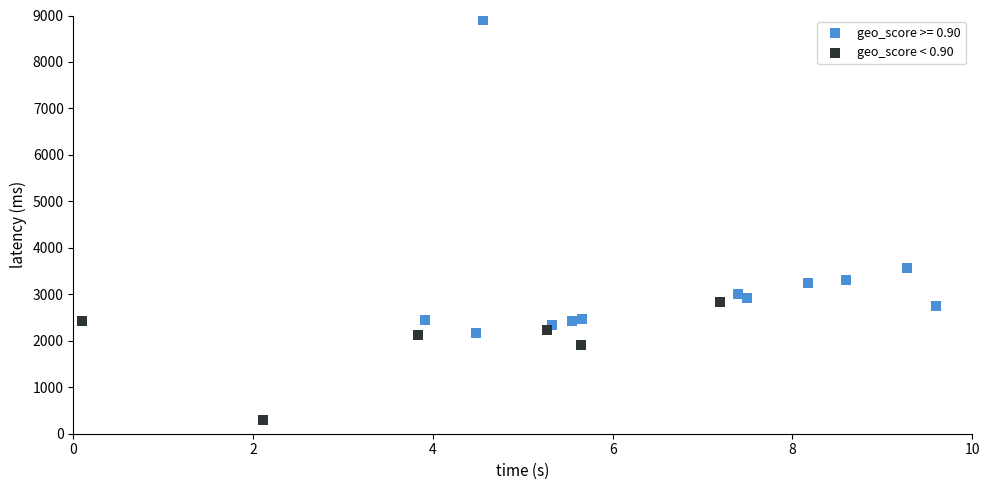

Which series has the widest spread of Y values?

geo_score >= 0.90